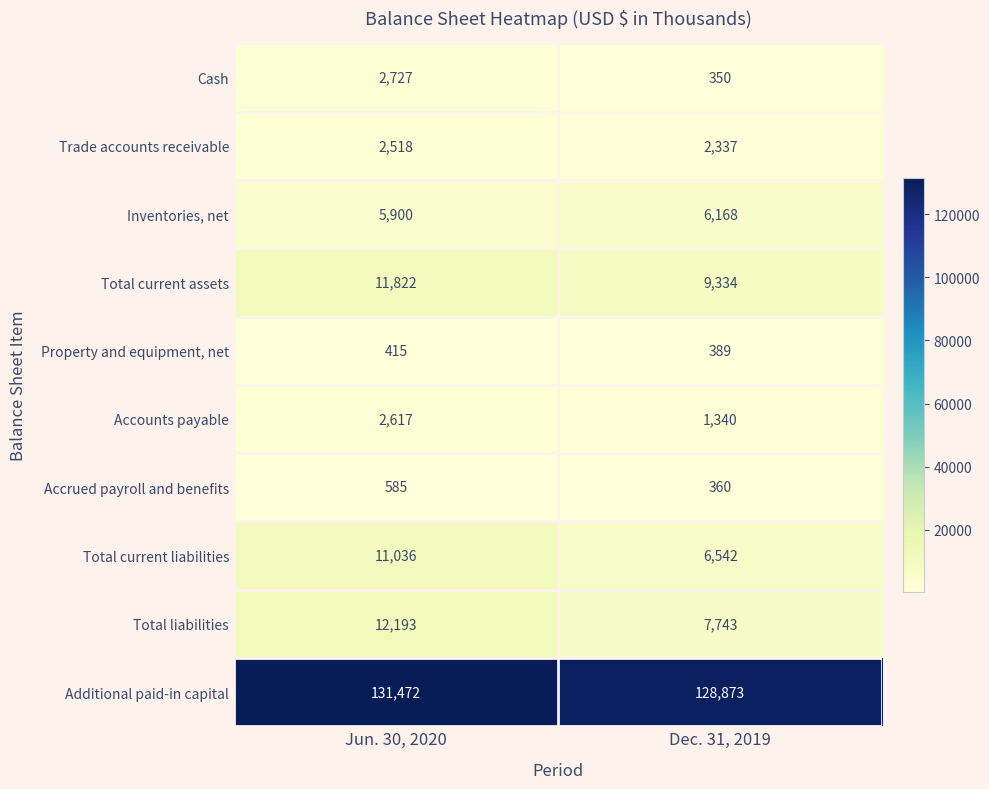

At how many categories does at least one series exceed 56102?

2